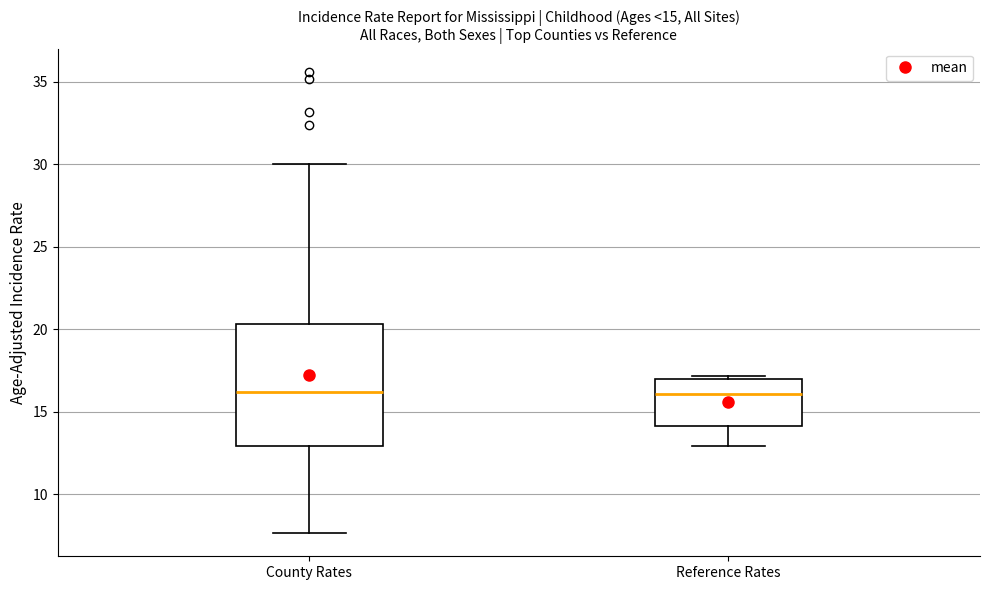

Comparing the boxes themselves (not the whiskers), which one is the tallest?

County Rates